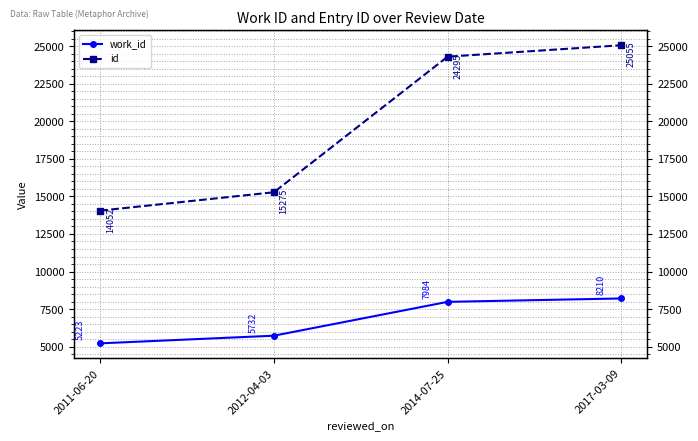

Is it true that id equals 14052 at 2011-06-20?

True